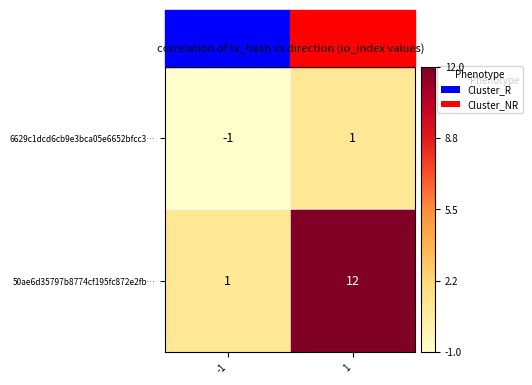

List the labels in order of 6629c1dcd6cb9e3bca05e6652bfcc3… value, largest first.

1, -1